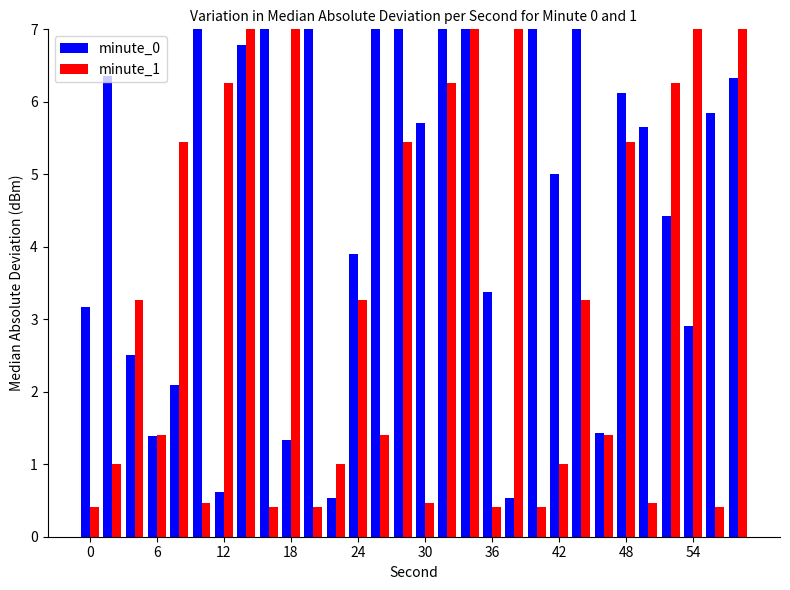

Reading left to right, what are all the values shown in this chart?

minute_0: 3.2	6.4	2.5	1.4	2.1	8.9	0.6	6.8	8.9	1.3	9.1	0.5	3.9	11.0	7.1	5.7	9.0	7.2	3.4	0.5	8.1	5.0	14.3	1.4	6.1	5.7	4.4	2.9	5.8	6.3
minute_1: 0.4	1.0	3.3	1.4	5.5	0.5	6.3	19.2	0.4	11.5	0.4	1.0	3.3	1.4	5.5	0.5	6.3	19.2	0.4	11.5	0.4	1.0	3.3	1.4	5.5	0.5	6.3	19.2	0.4	11.5